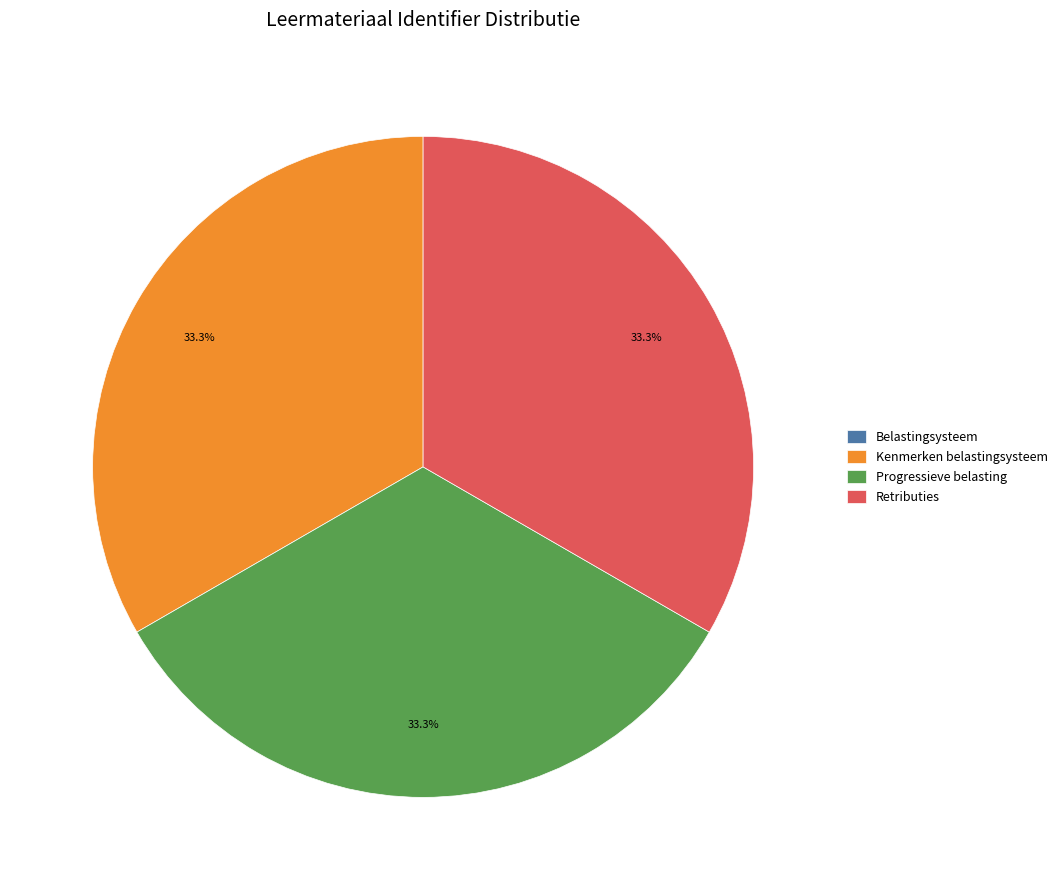

To the nearest percent, what is the average slice percentage?

25%